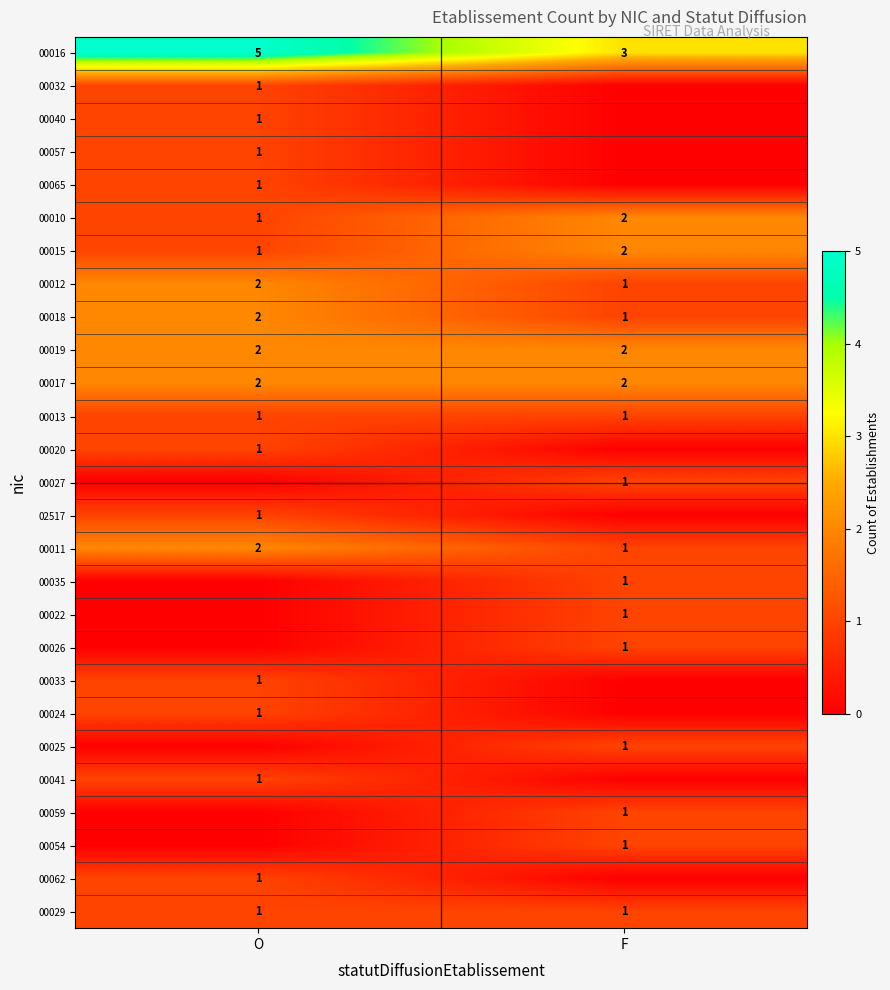

What is the sum of all 00011 values?

3